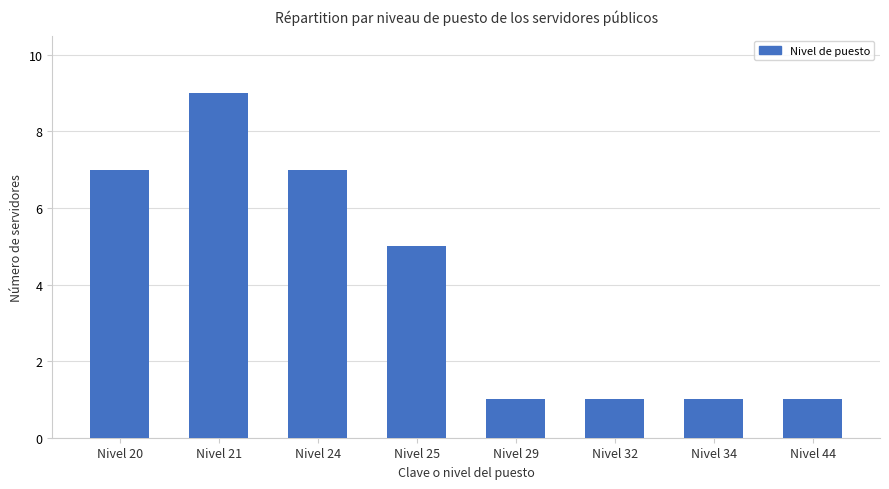

Reading right to left, list all the values displayed in this chart.

Nivel 44=1	Nivel 34=1	Nivel 32=1	Nivel 29=1	Nivel 25=5	Nivel 24=7	Nivel 21=9	Nivel 20=7